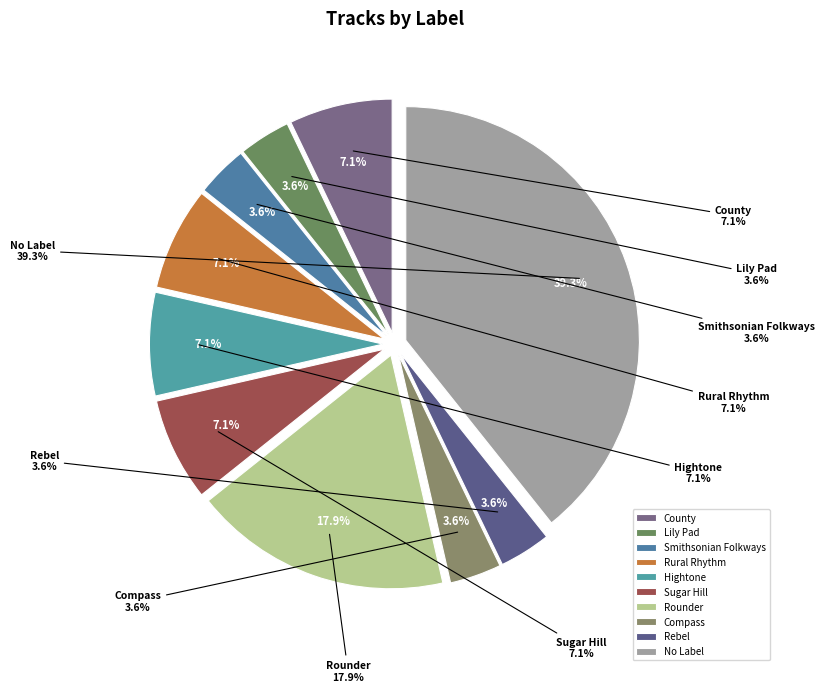

To the nearest percent, what is the combined percentage of Rebel and Rural Rhythm?

11%